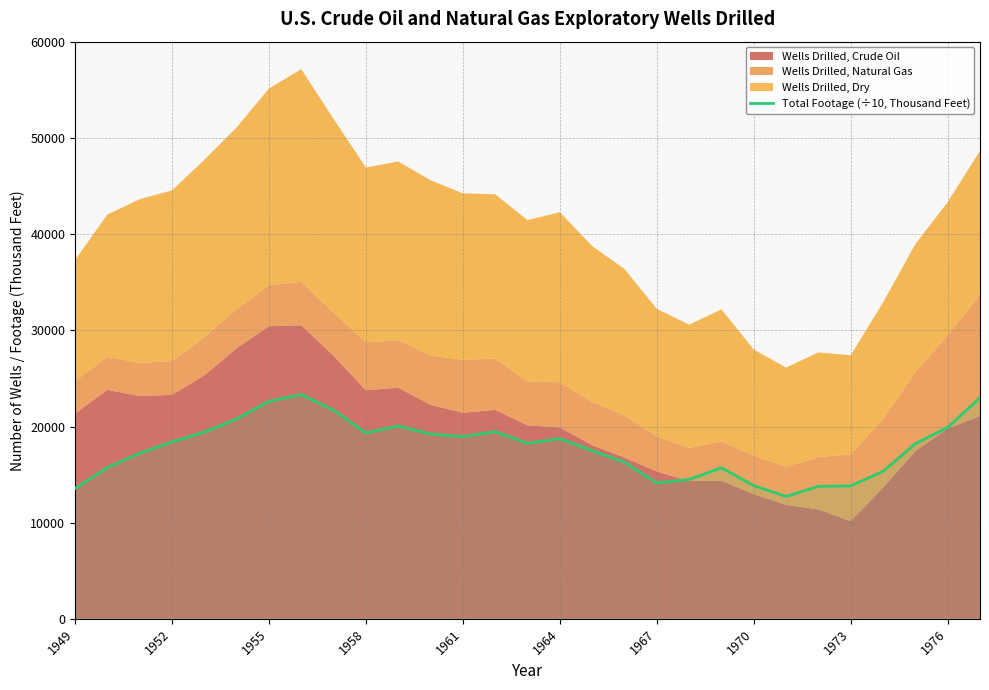

How many lines are shown in the chart?

1